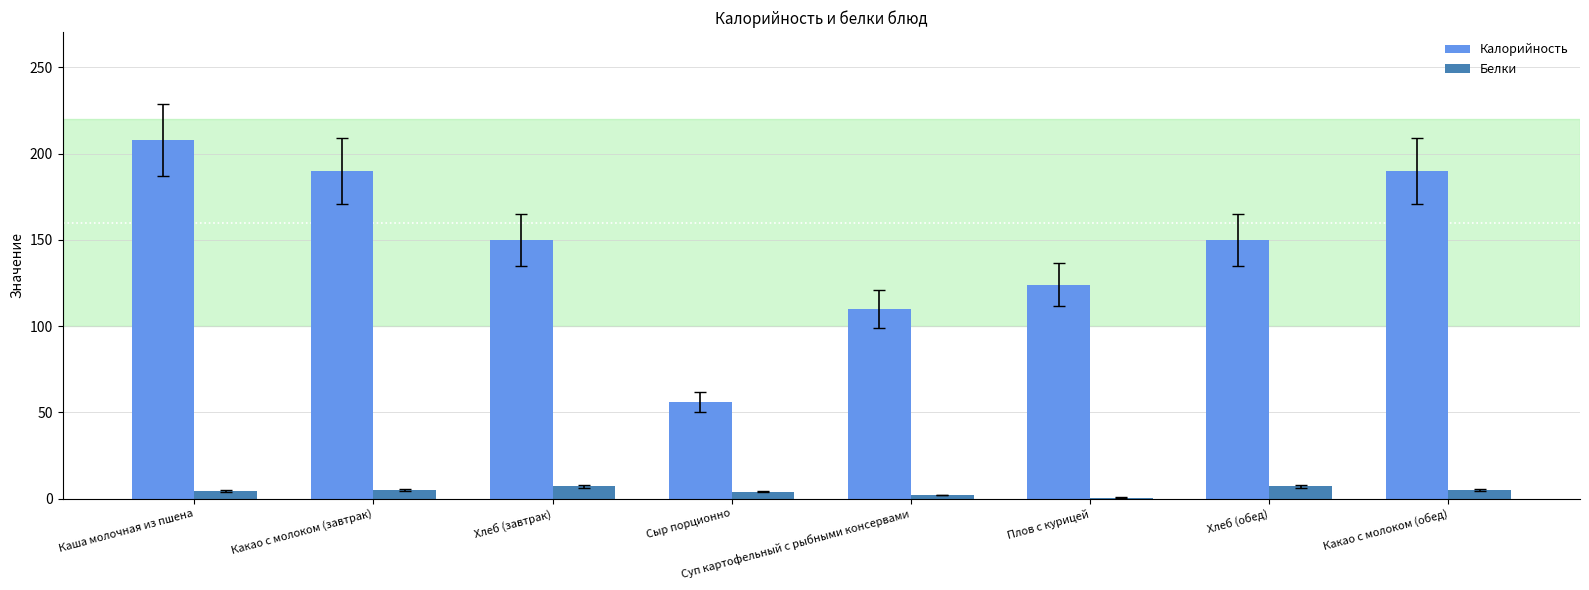

At which label is Калорийность closest to 132?

Плов с курицей